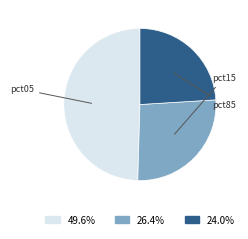

Approximately how many times larger is the value at 26.4% compared to 49.6%?

0.5